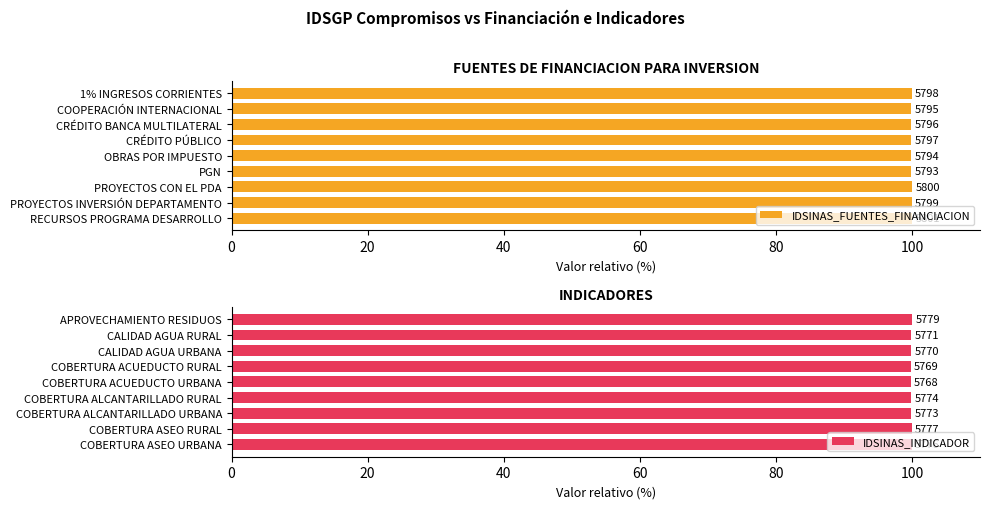

Between 7 and 8, which series saw the biggest shift?

IDSINAS_FUENTES_FINANCIACION